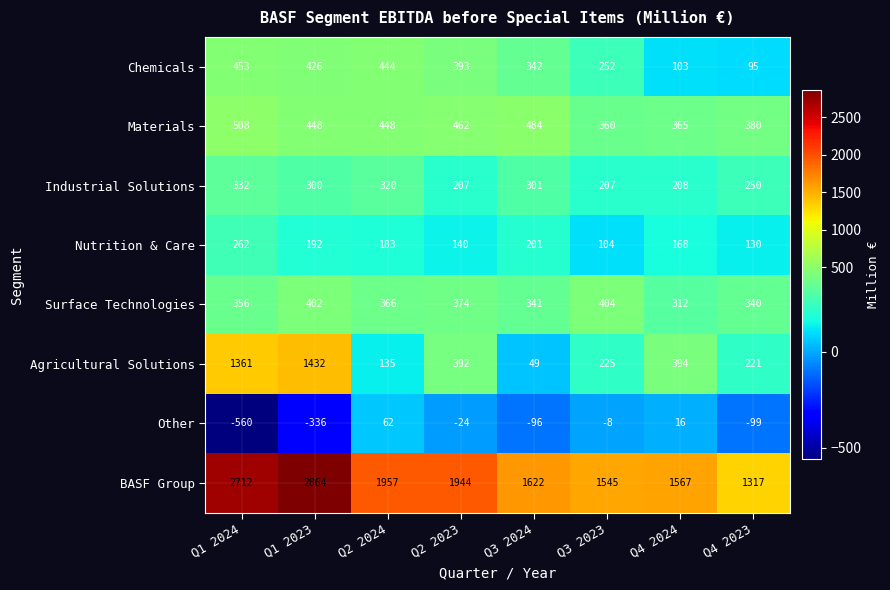

At how many categories does at least one series exceed 1099?

8